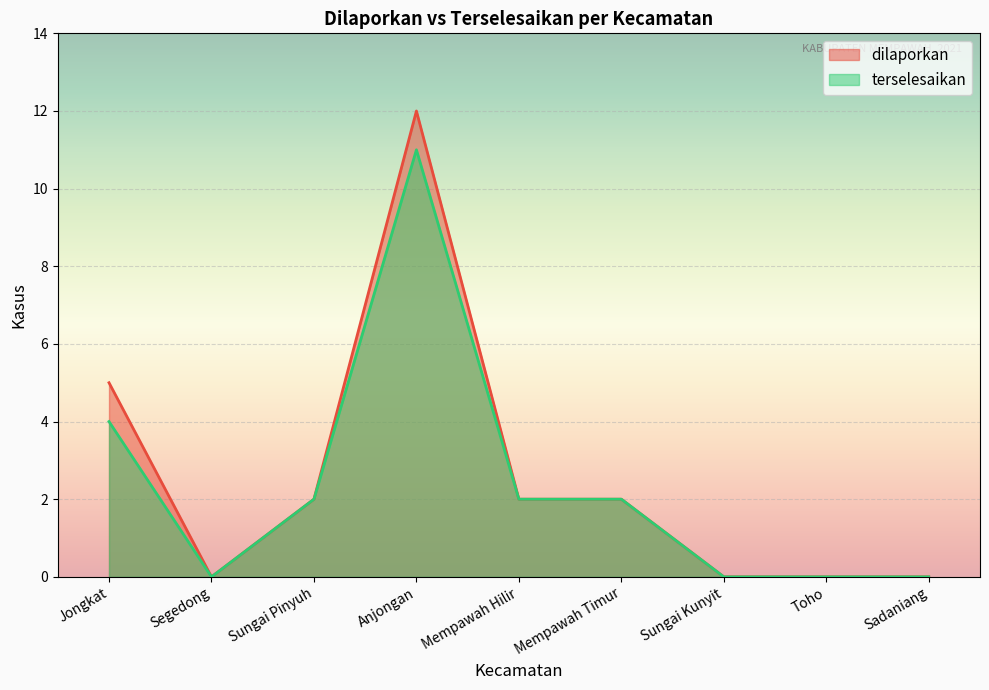

What is the sum of all terselesaikan values?

21